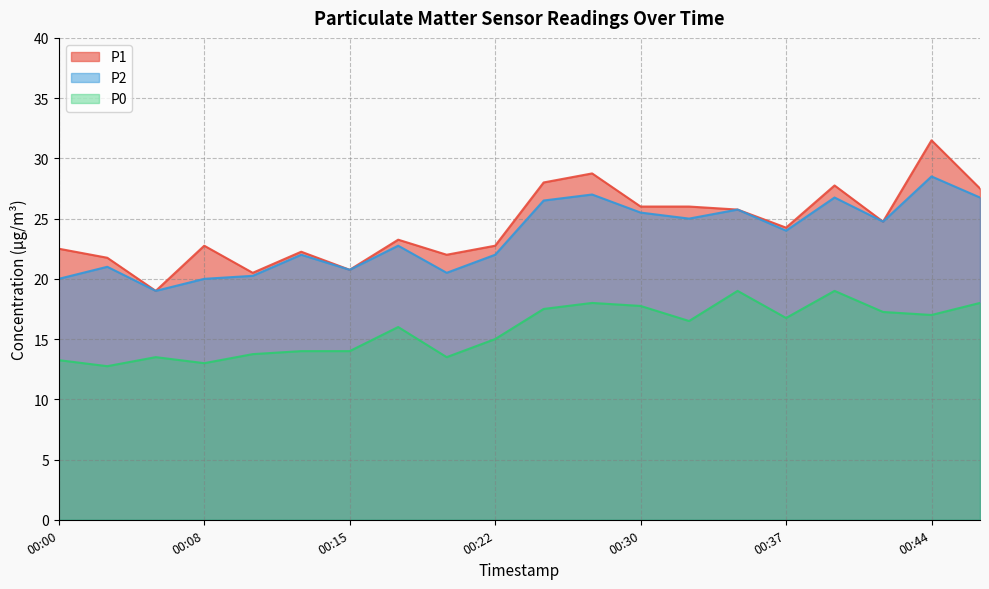

Reading left to right, transcribe all the data shown in this chart.

P1: 22.5	21.8	19.0	22.8	20.5	22.2	20.8	23.2	22.0	22.8	28.0	28.8	26.0	26.0	25.8	24.2	27.8	24.8	31.5	27.5
P2: 20.0	21.0	19.0	20.0	20.2	22.0	20.8	22.8	20.5	22.0	26.5	27.0	25.5	25.0	25.8	24.0	26.8	24.8	28.5	26.8
P0: 13.2	12.8	13.5	13.0	13.8	14.0	14.0	16.0	13.5	15.0	17.5	18.0	17.8	16.5	19.0	16.8	19.0	17.2	17.0	18.0